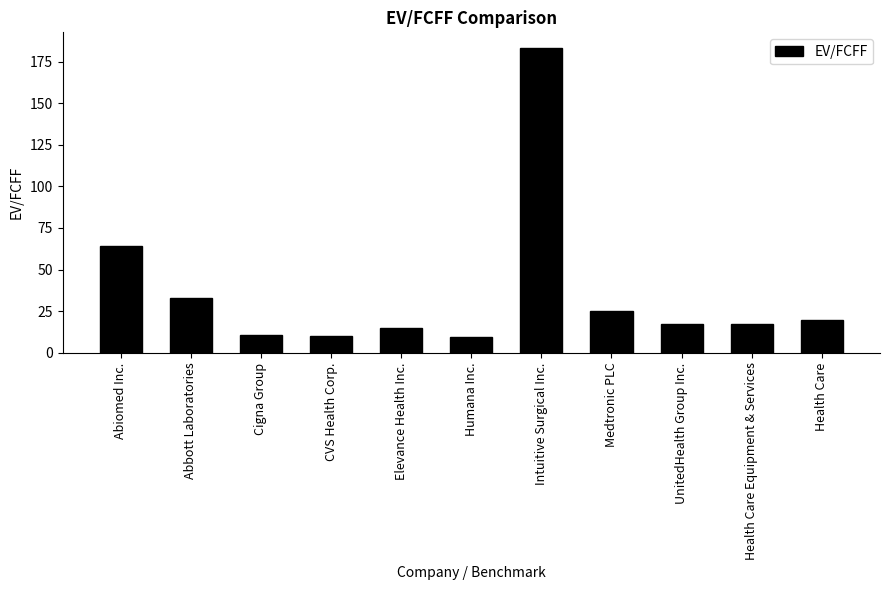

At which label does the data first exceed 17?

Abiomed Inc.